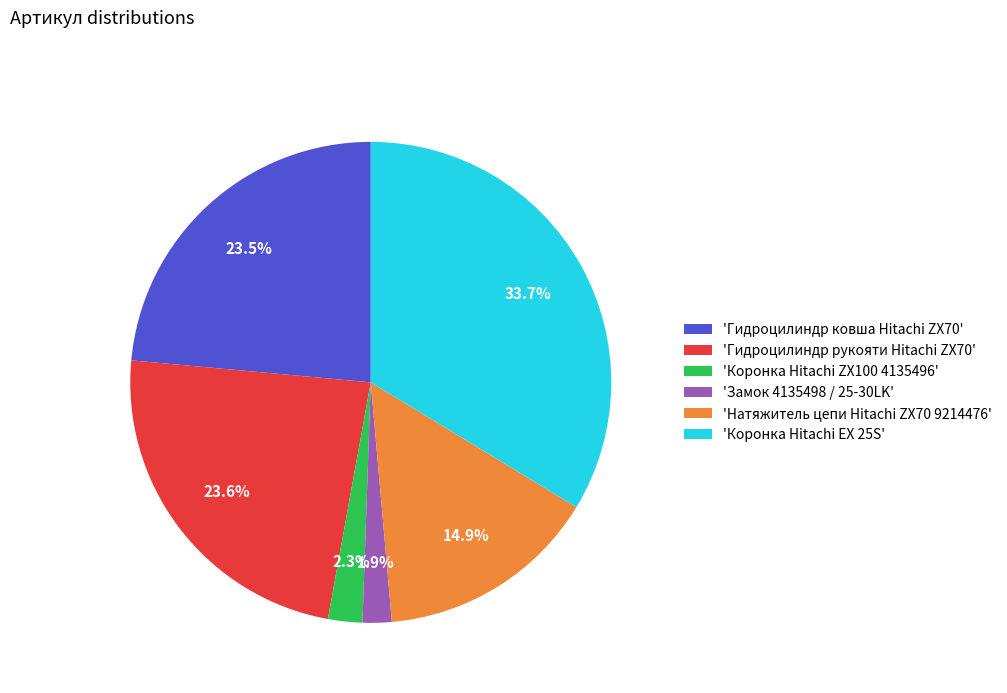

Which slice is the largest?

'Коронка Hitachi EX 25S'